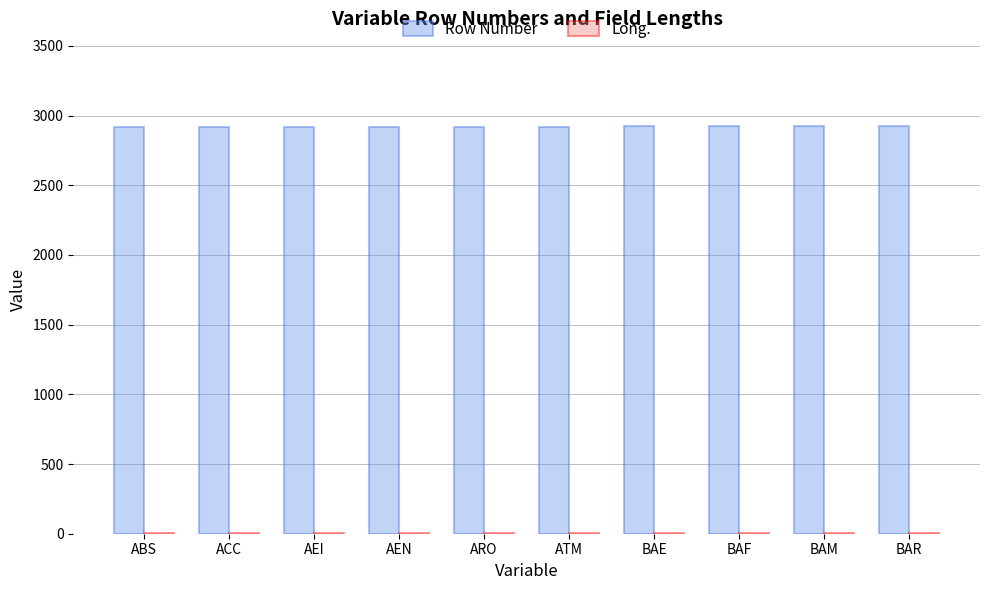

What is the highest value of the Row Number series?

2925